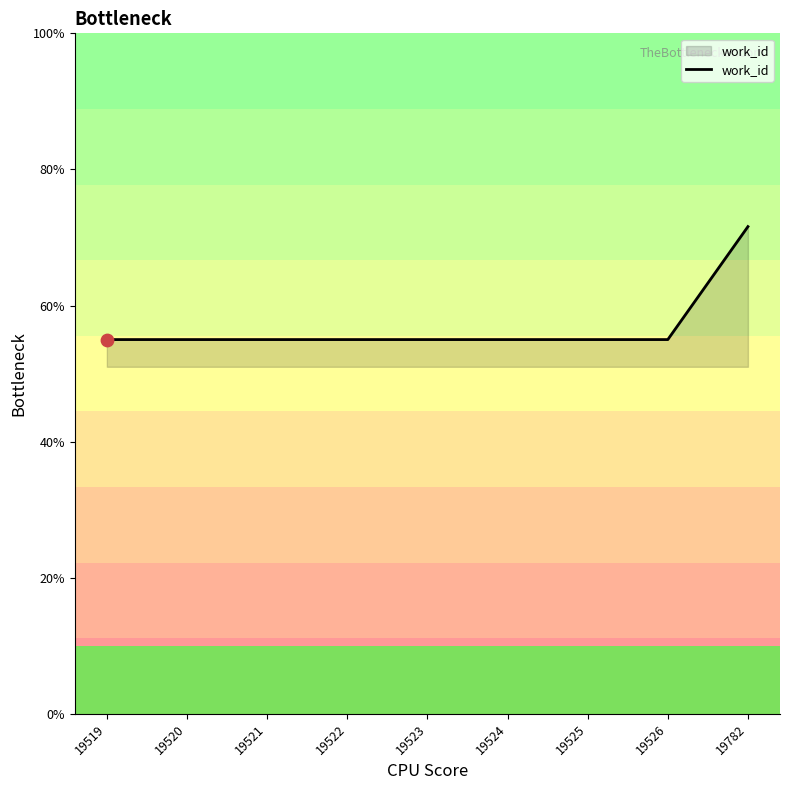

Between 19782 and 19525, which is larger?

19782